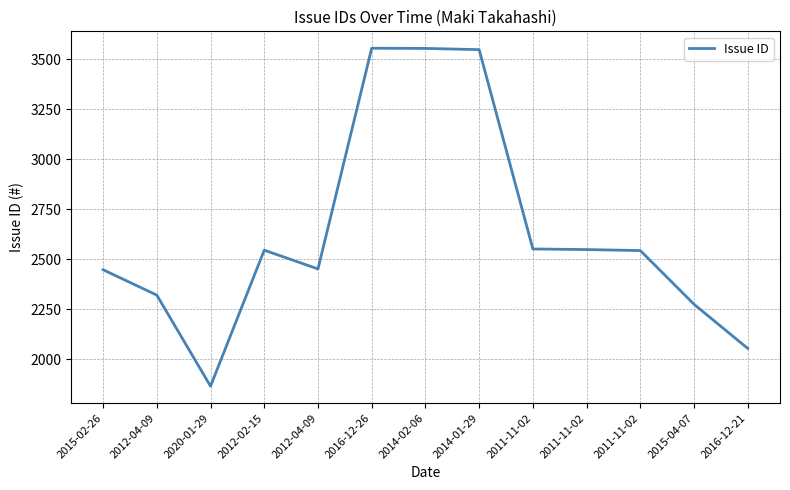

At which category does the chart reach its minimum across all series?

2020-01-29